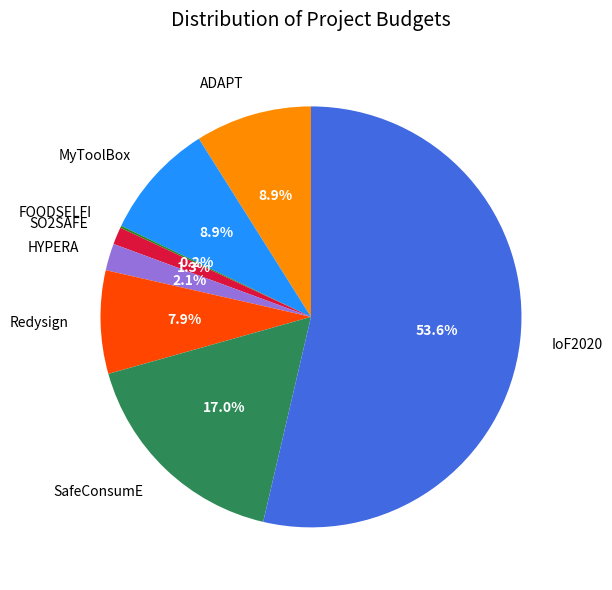

Approximately how many times larger is the value at Redysign compared to HYPERA?

3.8